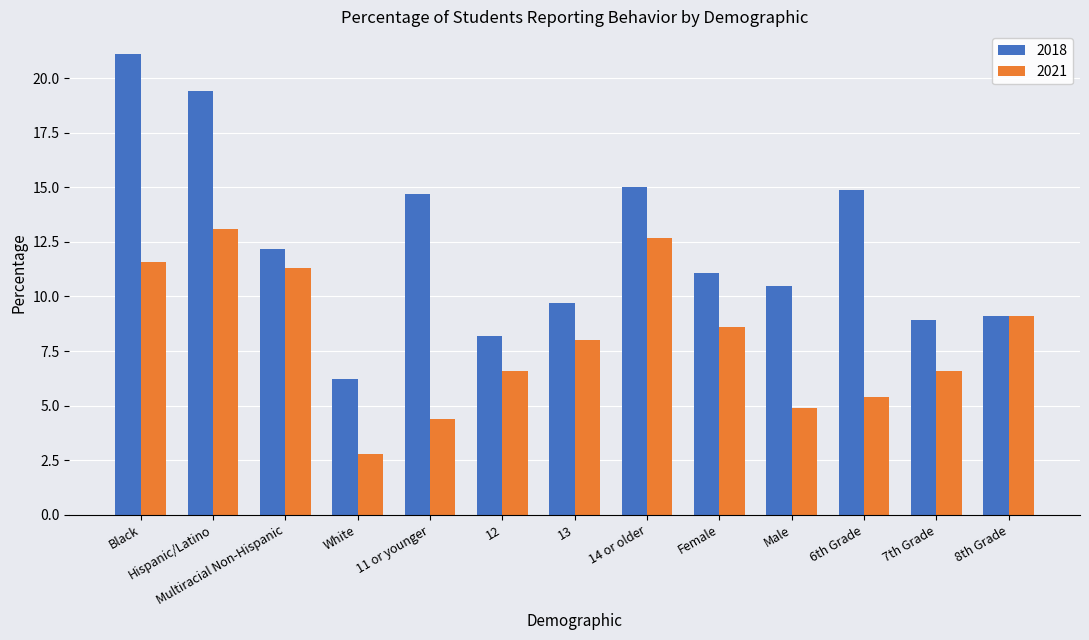

Rank the series by their average value, from highest to lowest.

2018, 2021